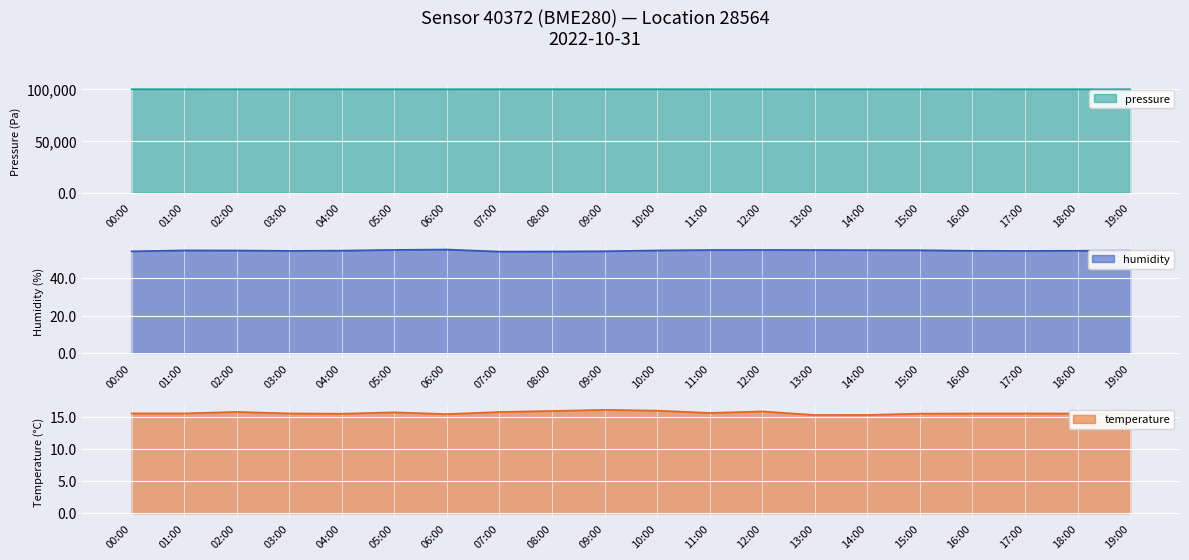

How many interior local peaks does the pressure series have?

3